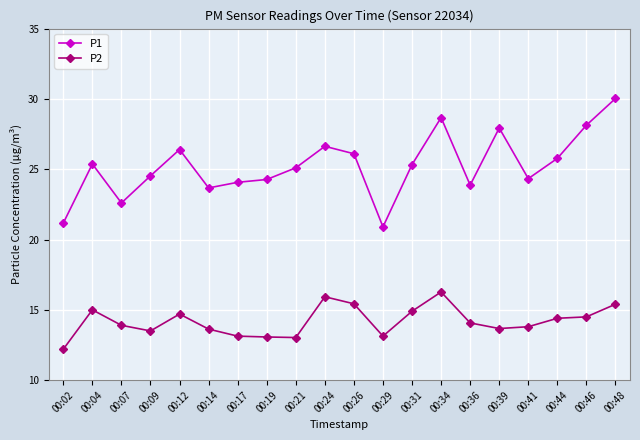

List the series in order of their overall mean, highest first.

P1, P2